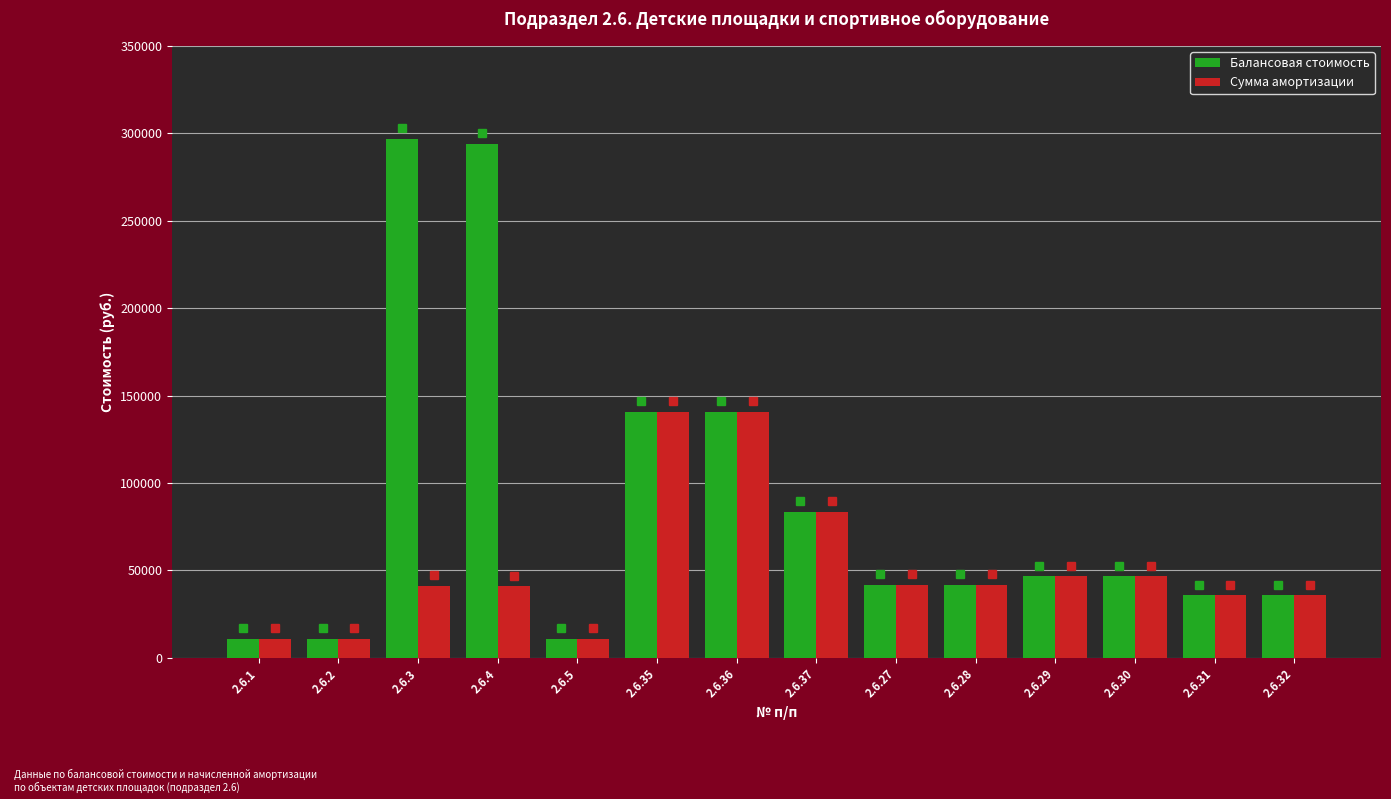

What is the difference between the second highest and minimum values in the Балансовая стоимость series?

283249.6